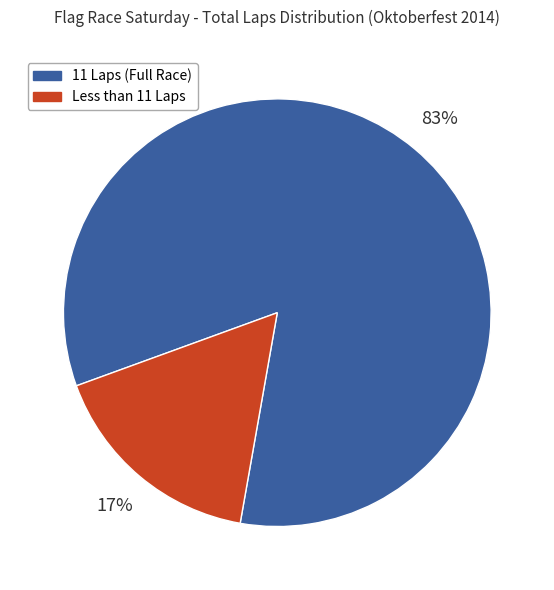

Which category has the biggest portion of the pie?

11 Laps (Full Race)